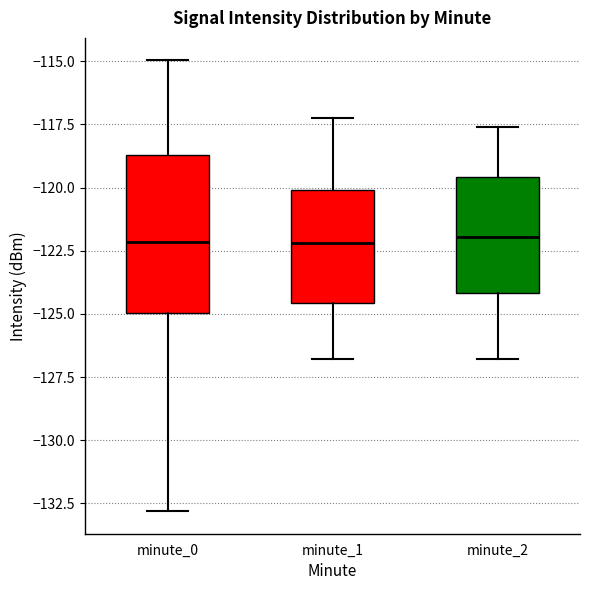

Reading left to right, read every box against the y-axis: the position of its median line, the range the box covers, and the ends of its whiskers. The values are not printed on the chart, so give them approximately, as read against the axis.

minute_0: median -122.0, box -125.0 to -118.5, whiskers -133.0 to -115.0
minute_1: median -122.0, box -124.5 to -120.0, whiskers -127.0 to -117.0
minute_2: median -122.0, box -124.0 to -119.5, whiskers -127.0 to -117.5